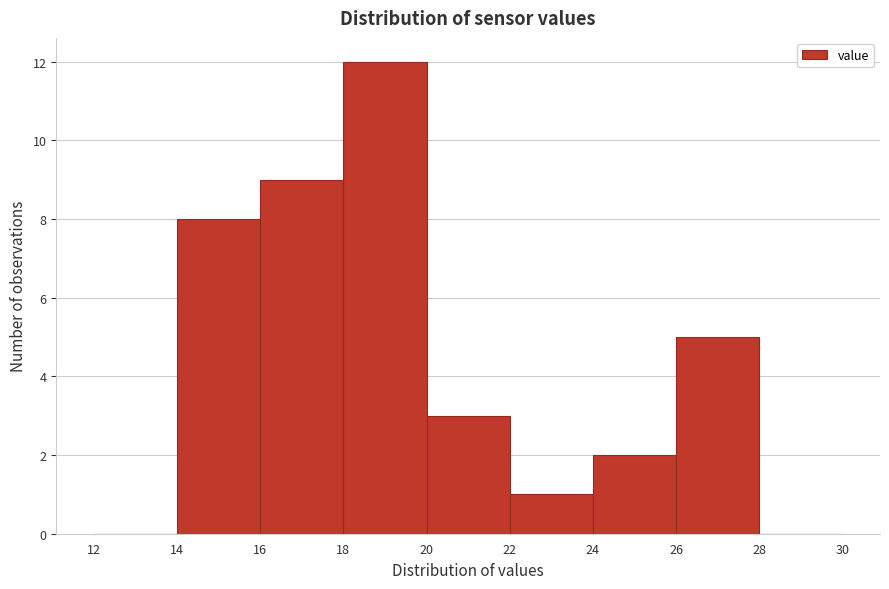

Reading left to right, list every bar in this chart as the range it spans on the x-axis followed by its height. The values are not printed on the chart, so give them approximately, as read against the axis.

12 to 14: 0
14 to 16: 8
16 to 18: 9
18 to 20: 12
20 to 22: 3
22 to 24: 1
24 to 26: 2
26 to 28: 5
28 to 30: 0